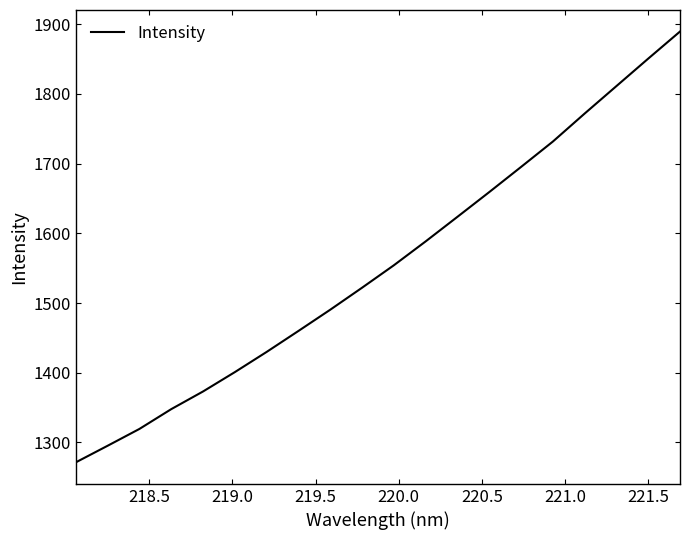

What is the difference between the maximum and minimum values?

618.2